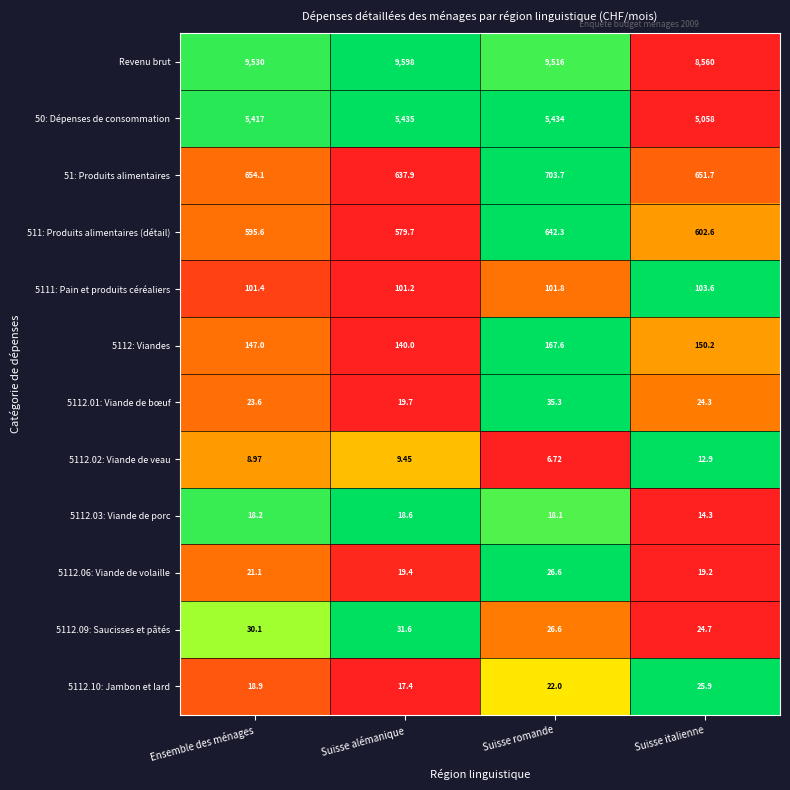

Between Suisse romande and Suisse italienne, which series saw the biggest shift?

Revenu brut